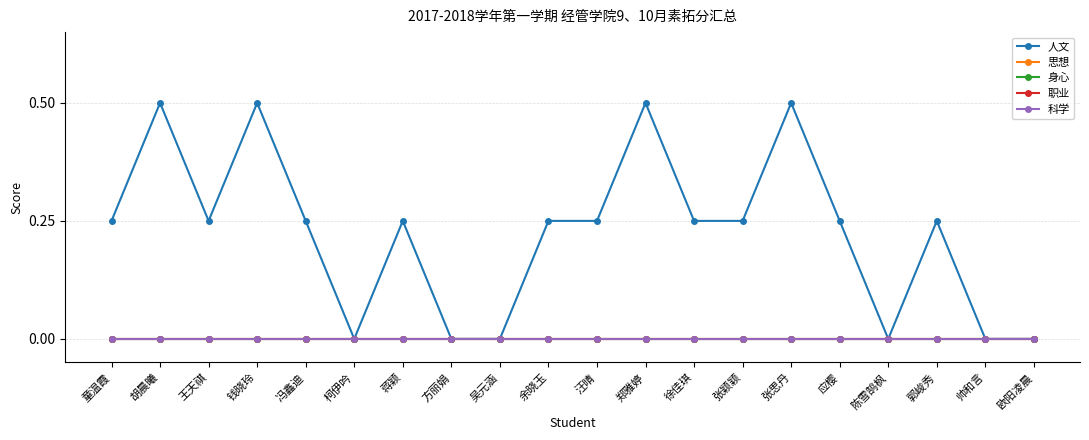

Is this an area chart (filled region under the line)?

No